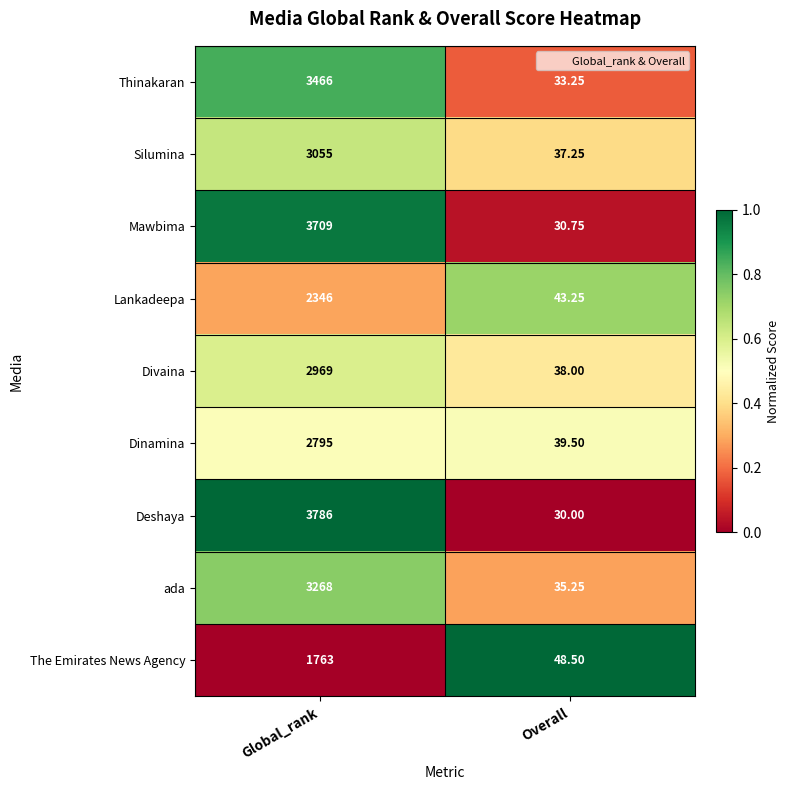

How many series are shown in this chart?

9